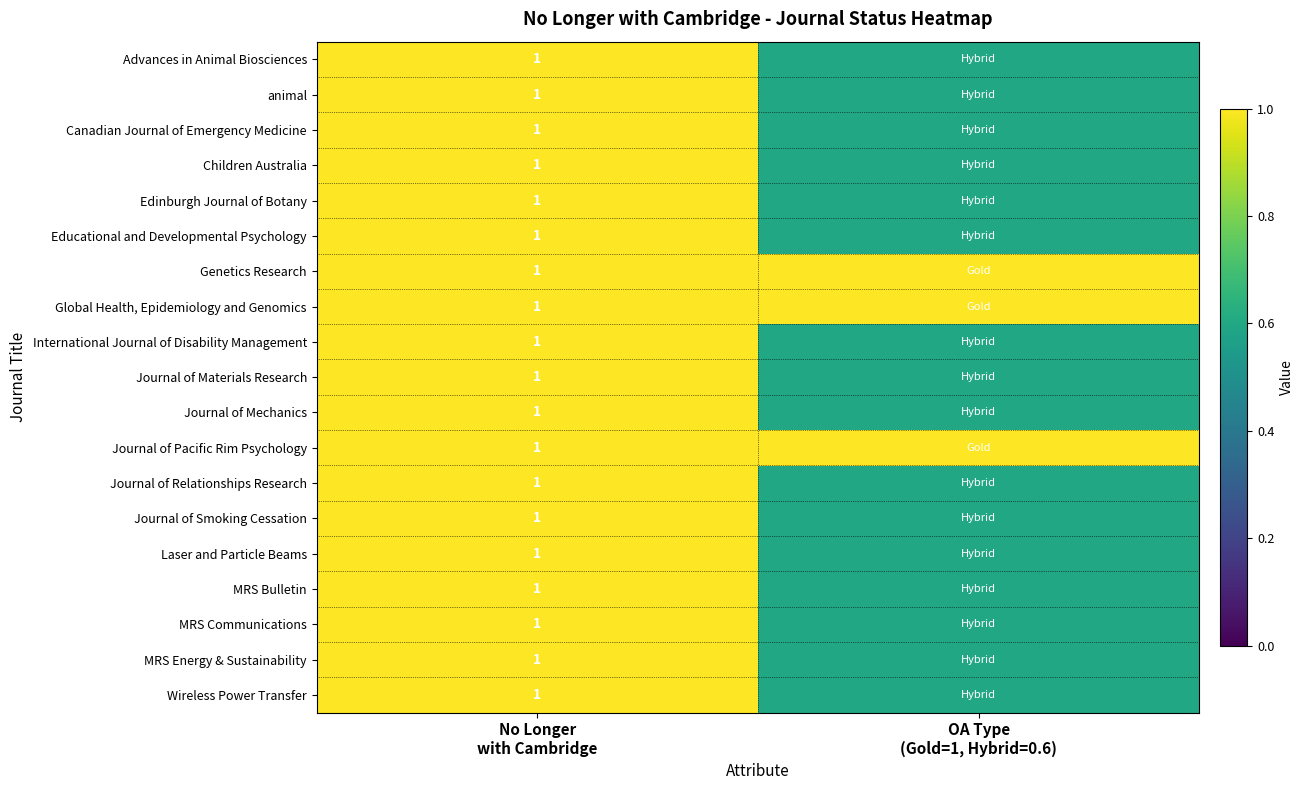

Count the number of categories in the chart.

2